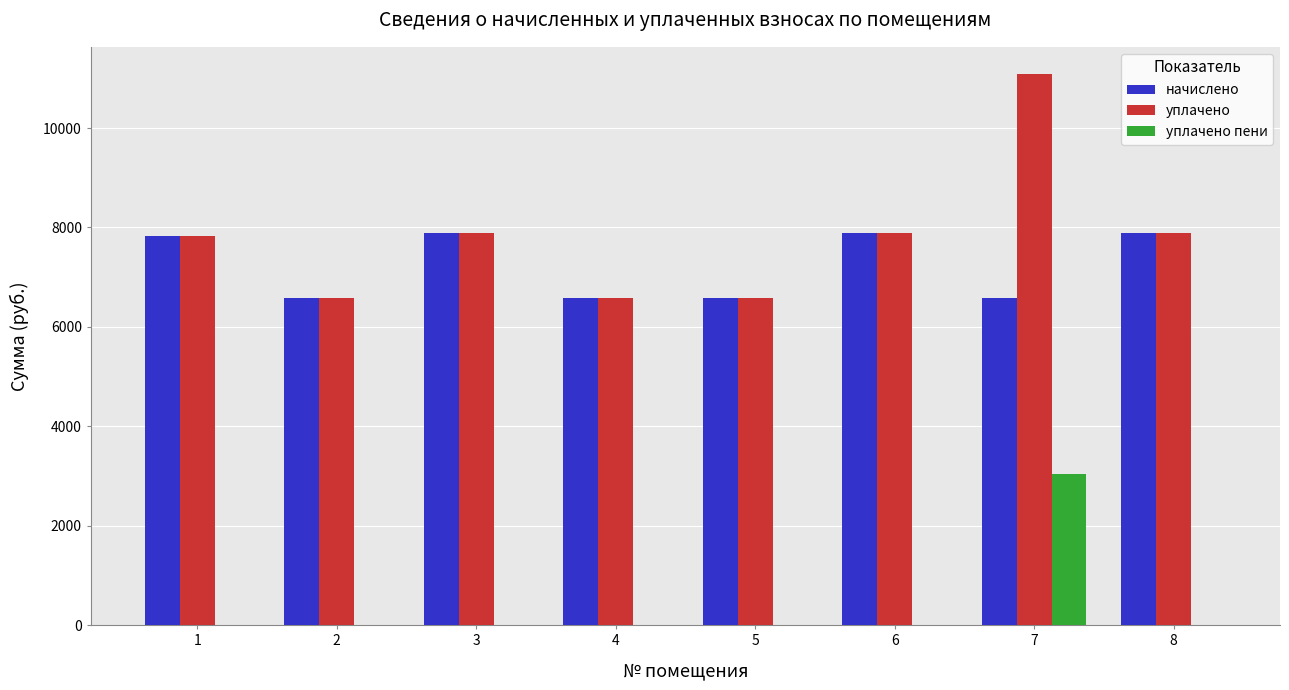

What is the total value across all series at 6?

15790.1